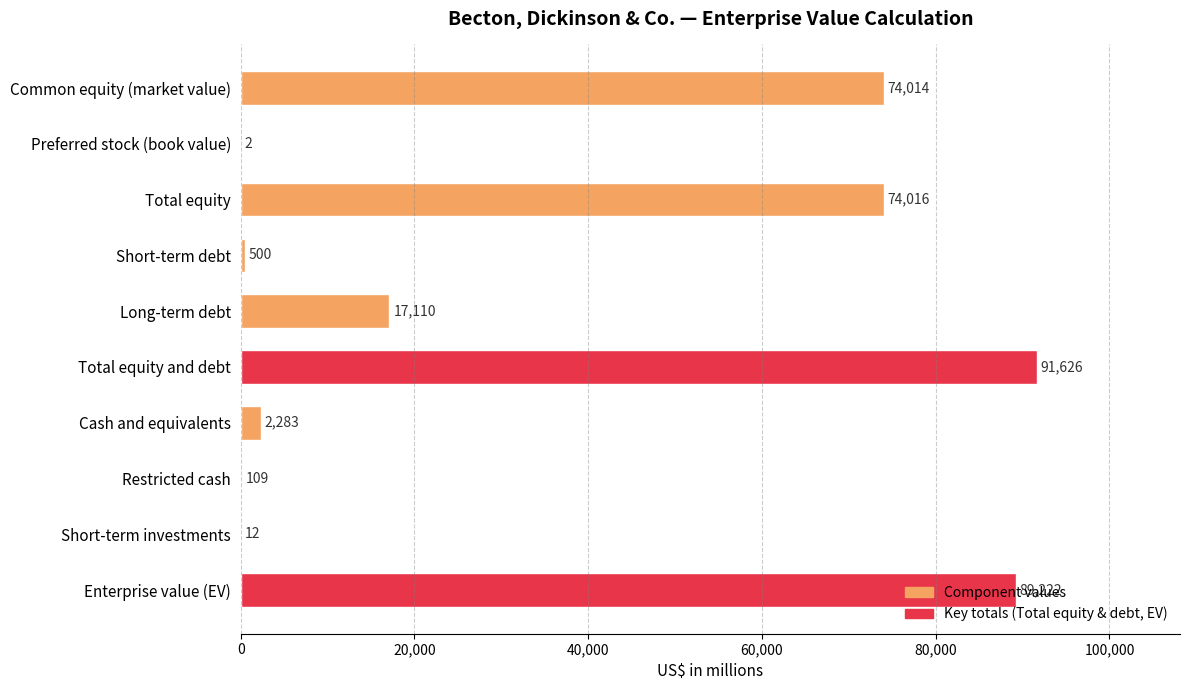

What is the maximum value shown in the chart?

91626